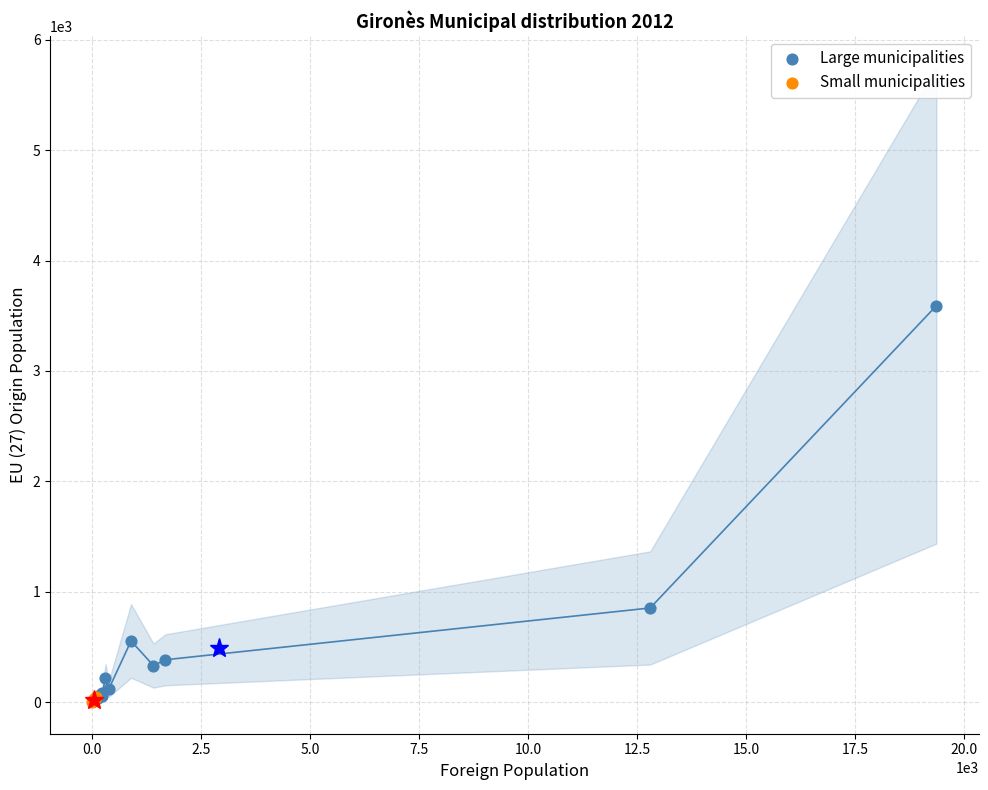

Which series has the largest Y range (max minus min)?

Large municipalities